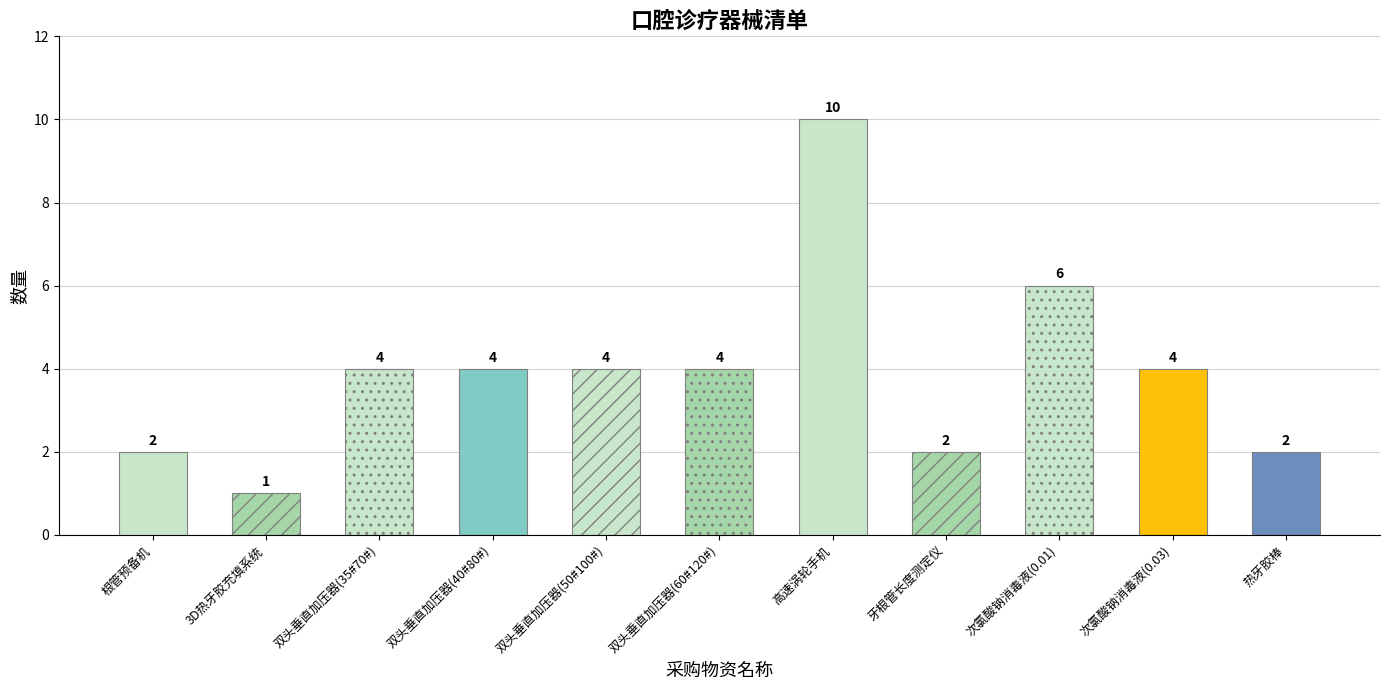

How many values are below 4?

4